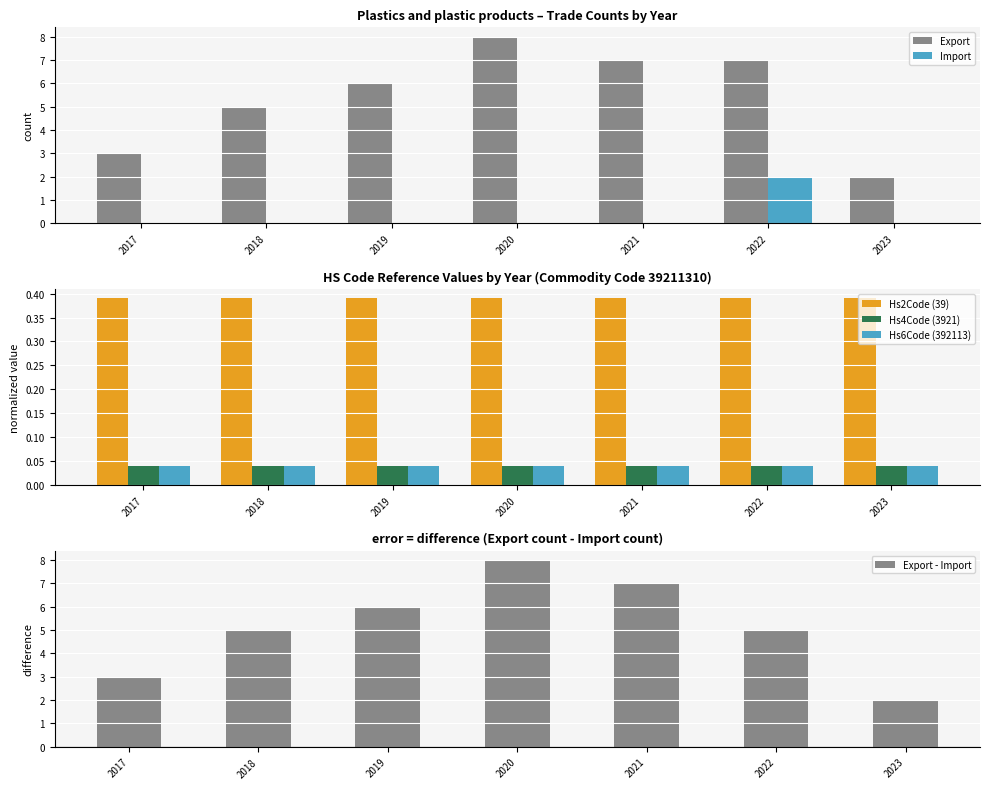

Read the Hs2Code (39) value at 2020.

0.4